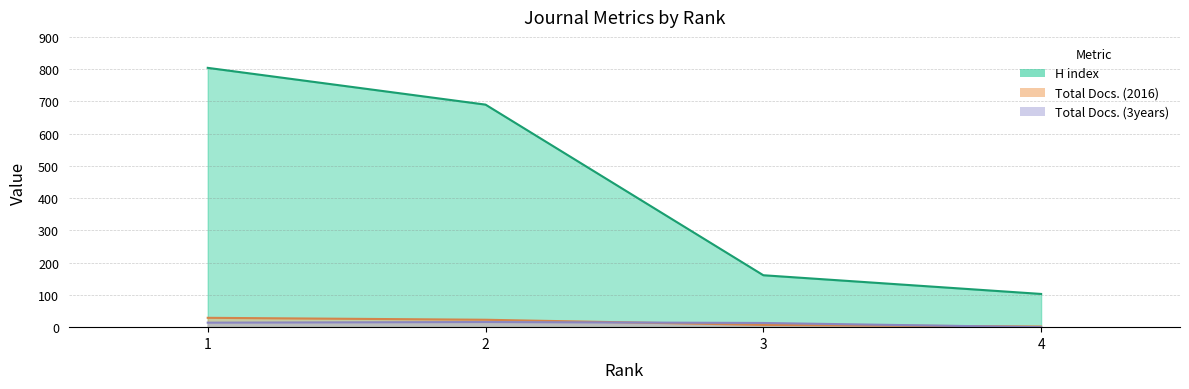

What is the value of the H index point at the 2nd from the left?

690